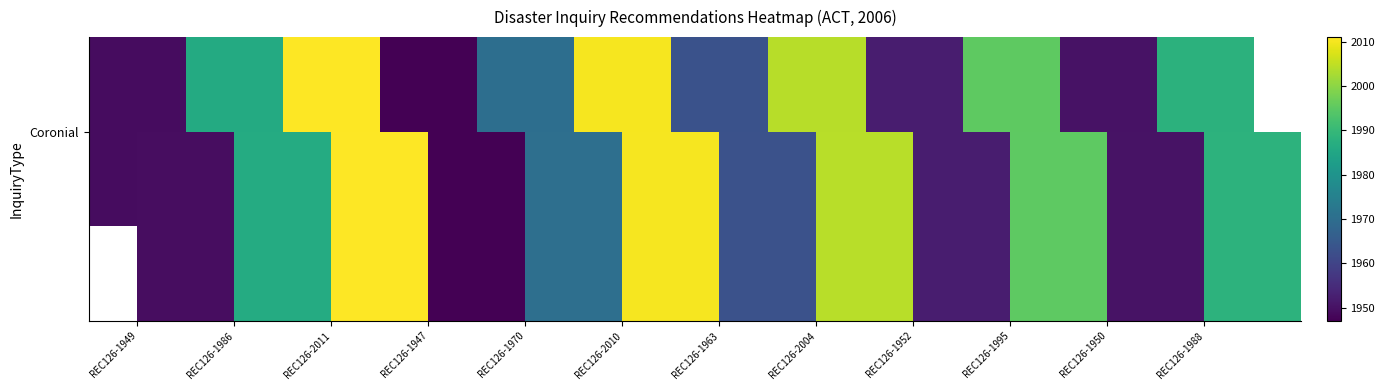

Rank the categories by value from lowest to highest.

REC126-1947, REC126-1949, REC126-1950, REC126-1952, REC126-1963, REC126-1970, REC126-1986, REC126-1988, REC126-1995, REC126-2004, REC126-2010, REC126-2011